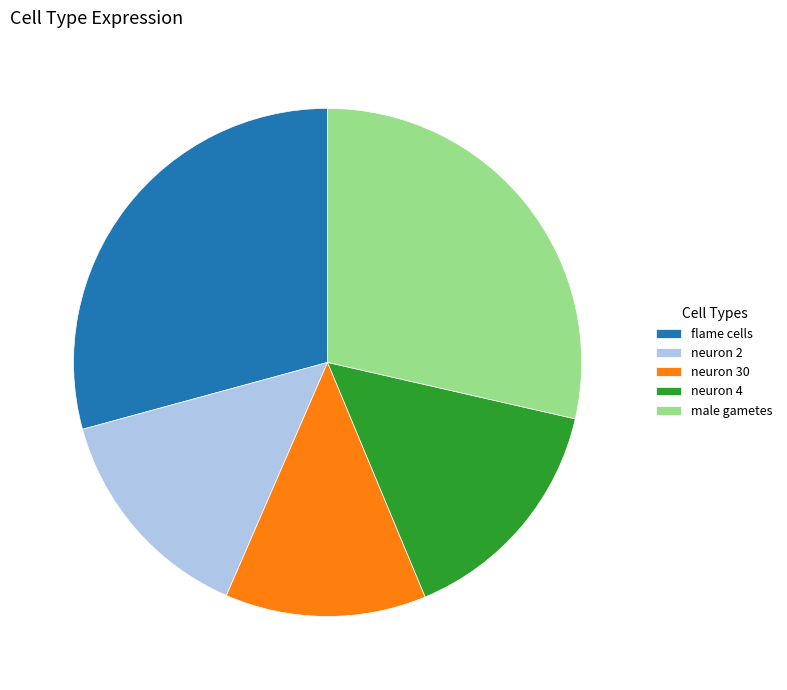

True or false: flame cells accounts for 17% of the total.

False